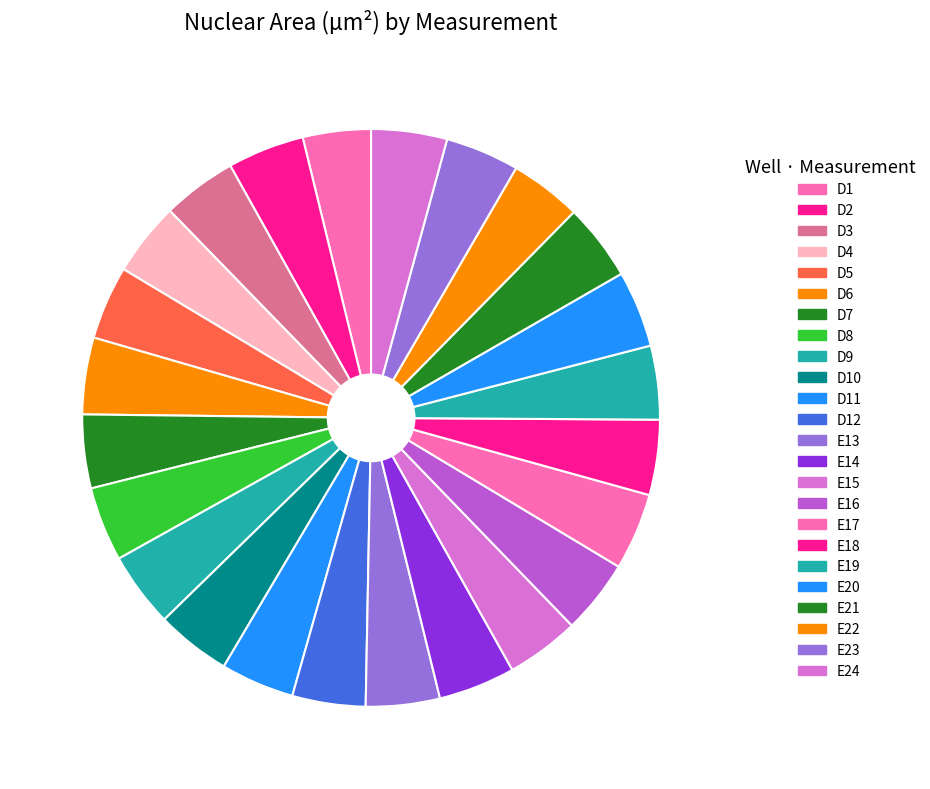

Count the number of slices in the pie.

24